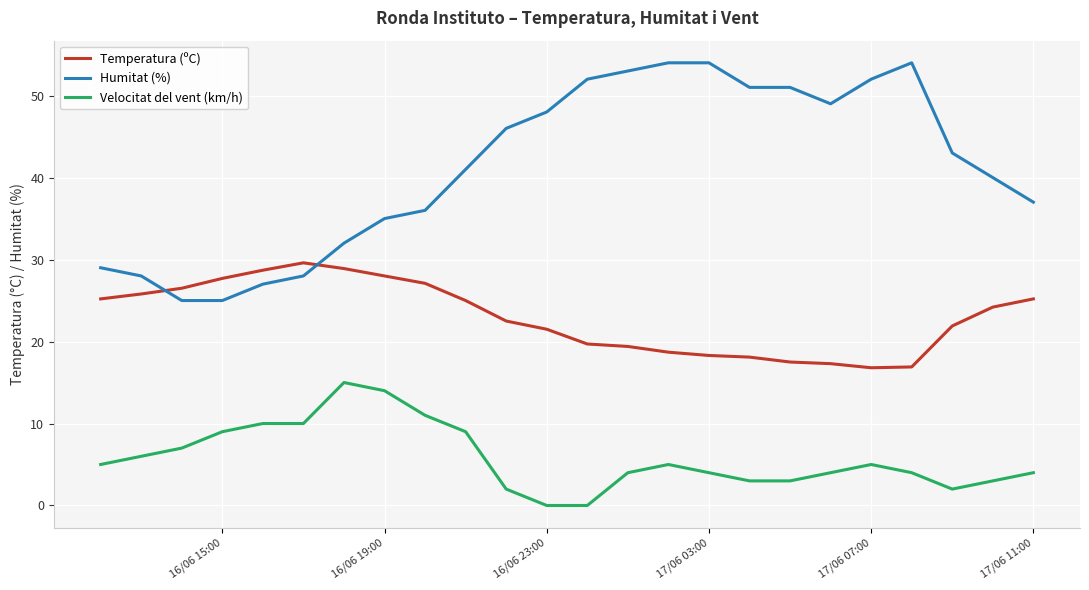

What are all the series names shown in the legend?

Temperatura (ºC), Humitat (%), Velocitat del vent (km/h)